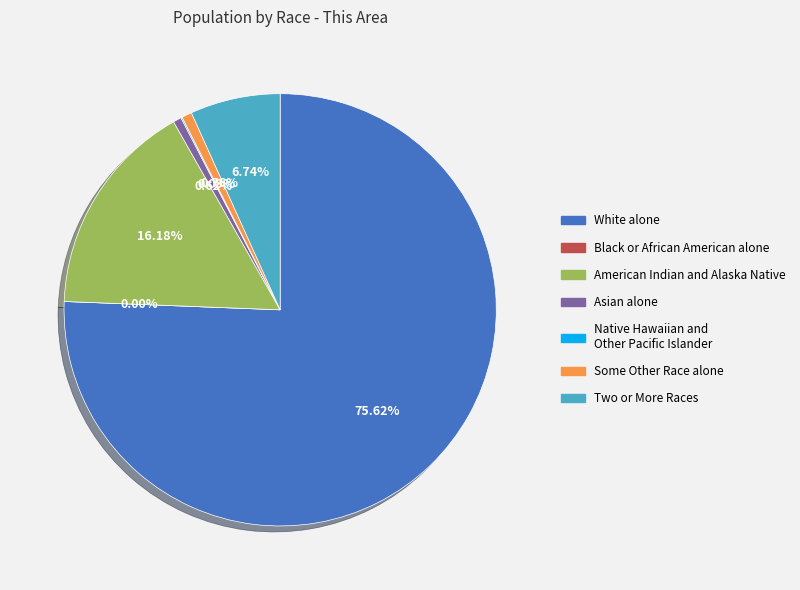

True or false: White alone accounts for 69% of the total.

False